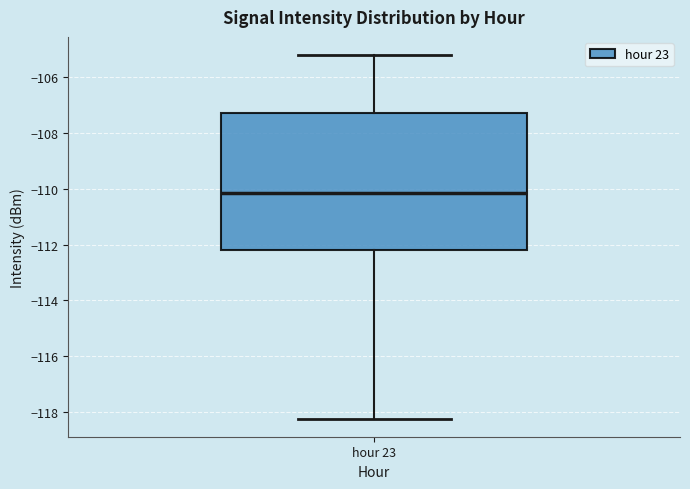

Where is the upper edge of the box for hour 23 on the y-axis? The values are not printed on the chart, so give them approximately, as read against the axis.

-107.2